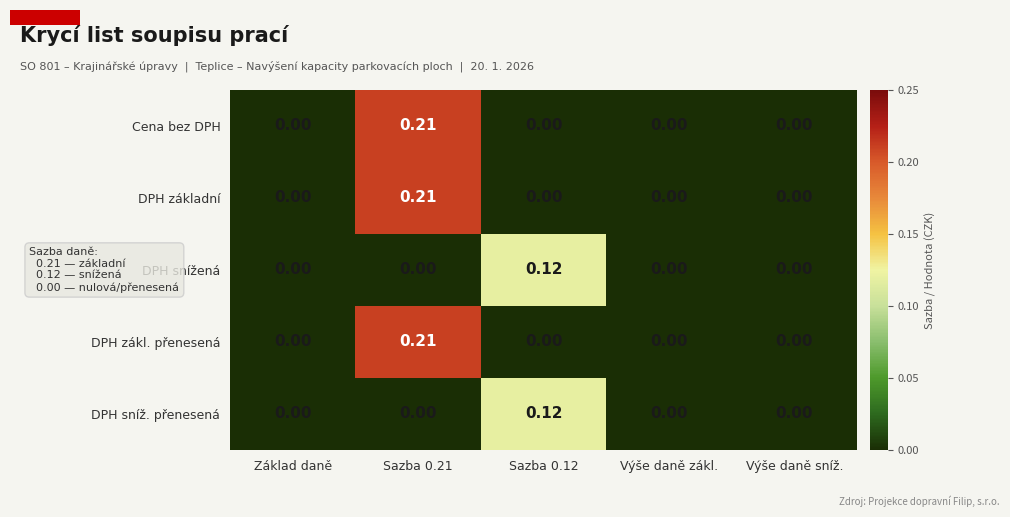

Is the value of DPH sníž. přenesená at Sazba 0.12 greater than the value of DPH základní at Výše daně sníž.?

Yes